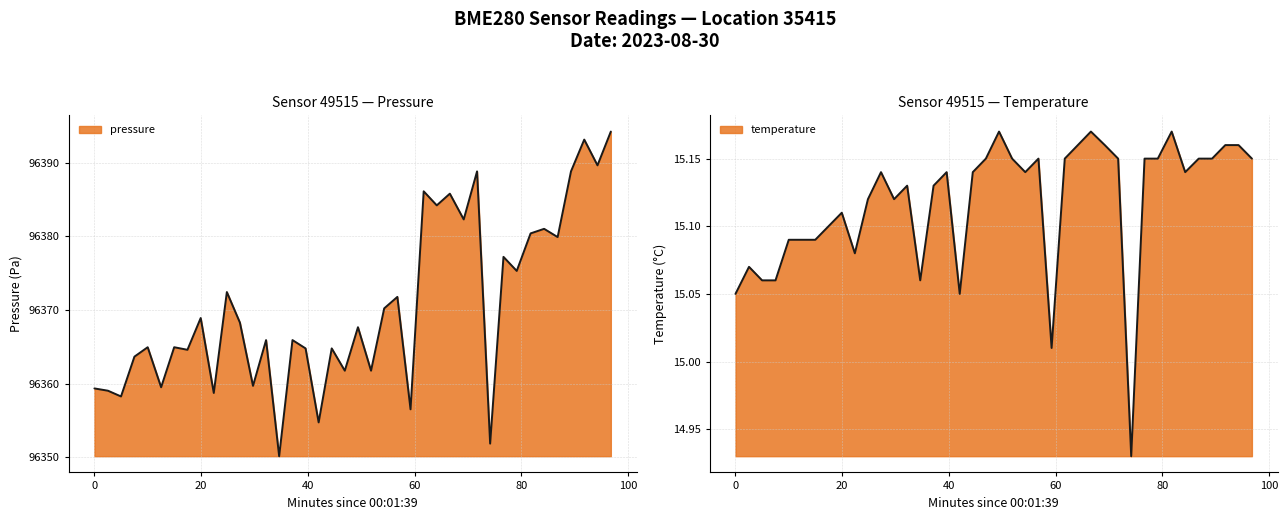

What is the difference between the second highest and second lowest values in the temperature series?

0.2